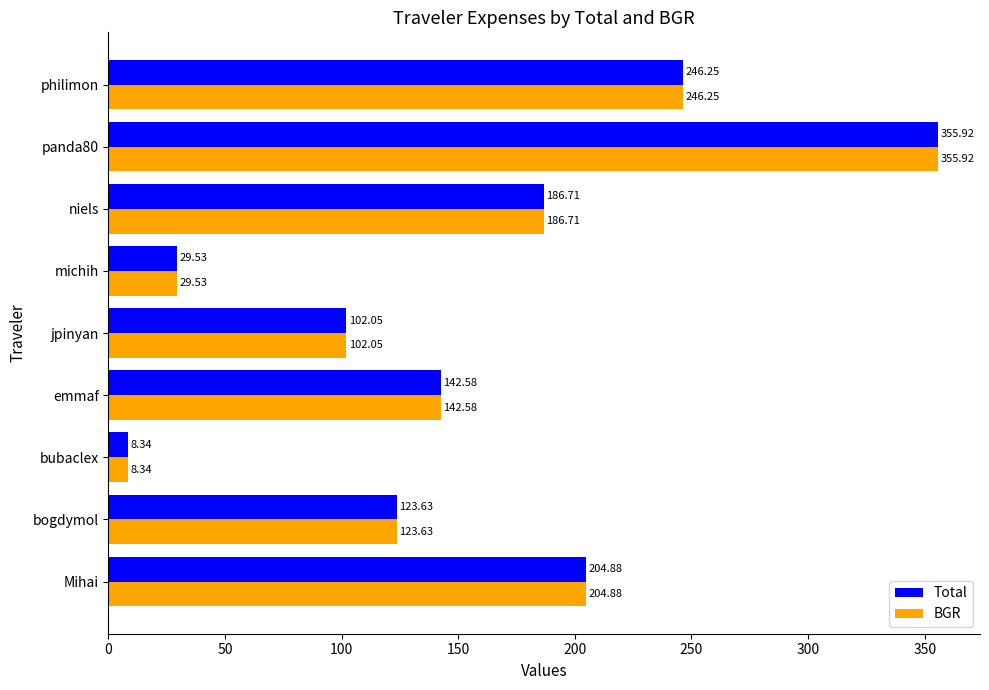

At which category is the sum across all series the highest?

panda80